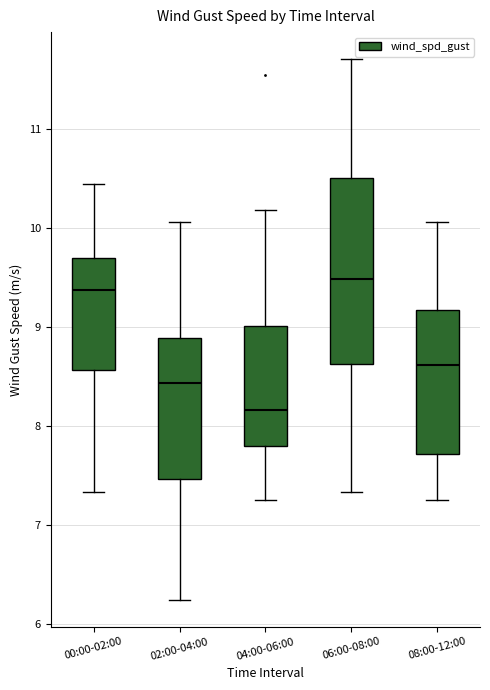

Where is the lower edge of the box for 02:00-04:00 on the y-axis? The values are not printed on the chart, so give them approximately, as read against the axis.

7.5